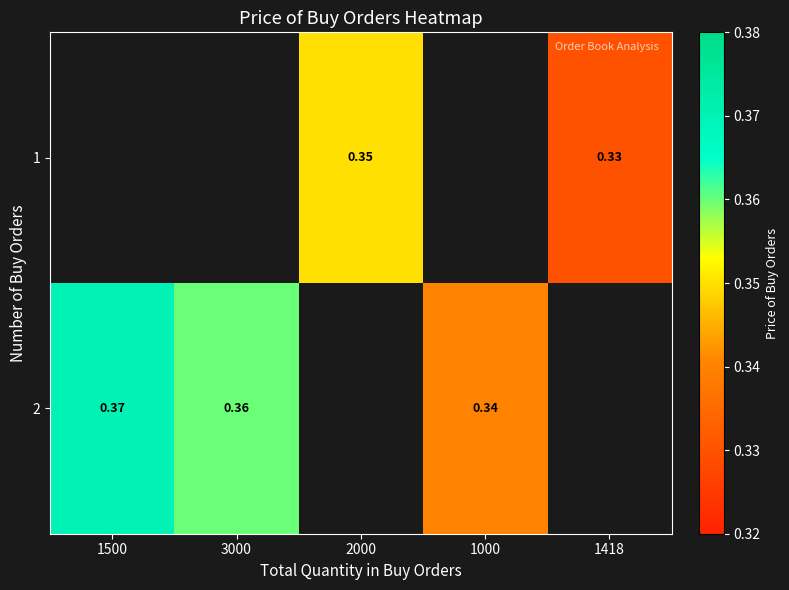

Is the value of 2 at 1500 greater than the value of 1 at 1000?

No